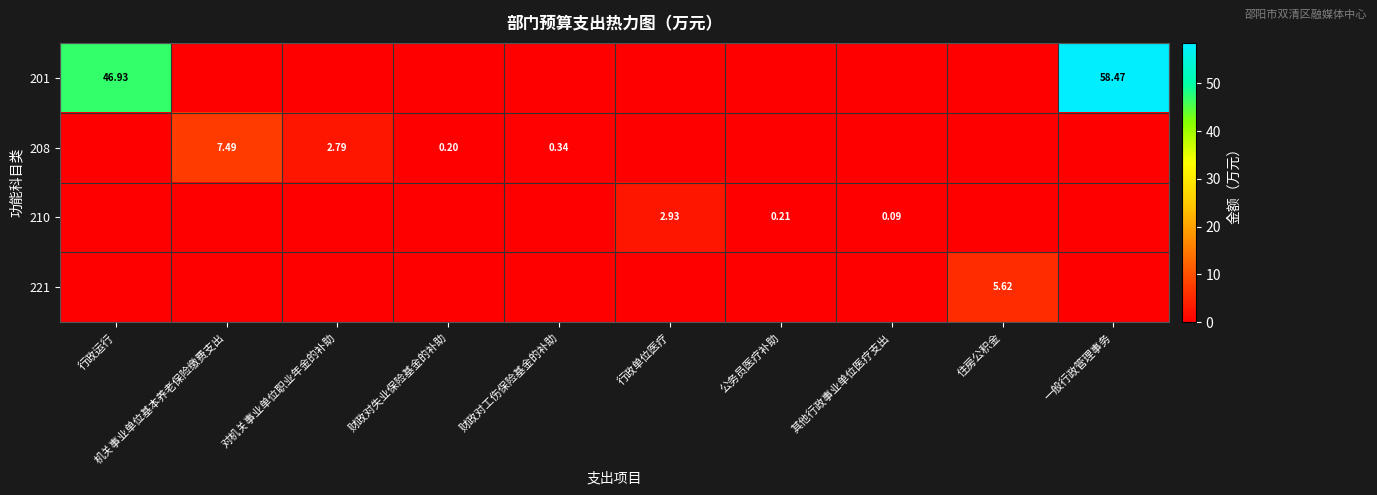

Is it true that 208 equals 0.0 at 其他行政事业单位医疗支出?

True